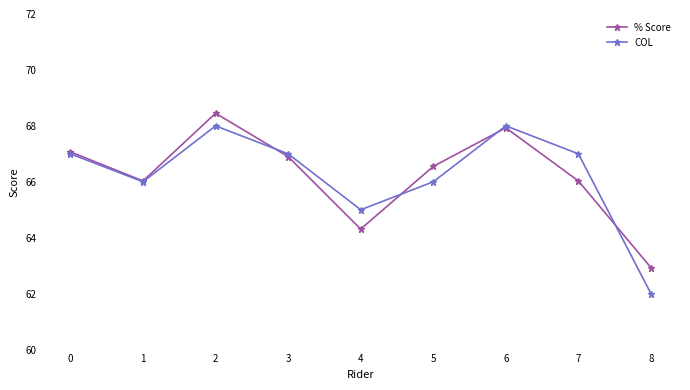

What is the value of the COL point at the 5th from the left?

65.0